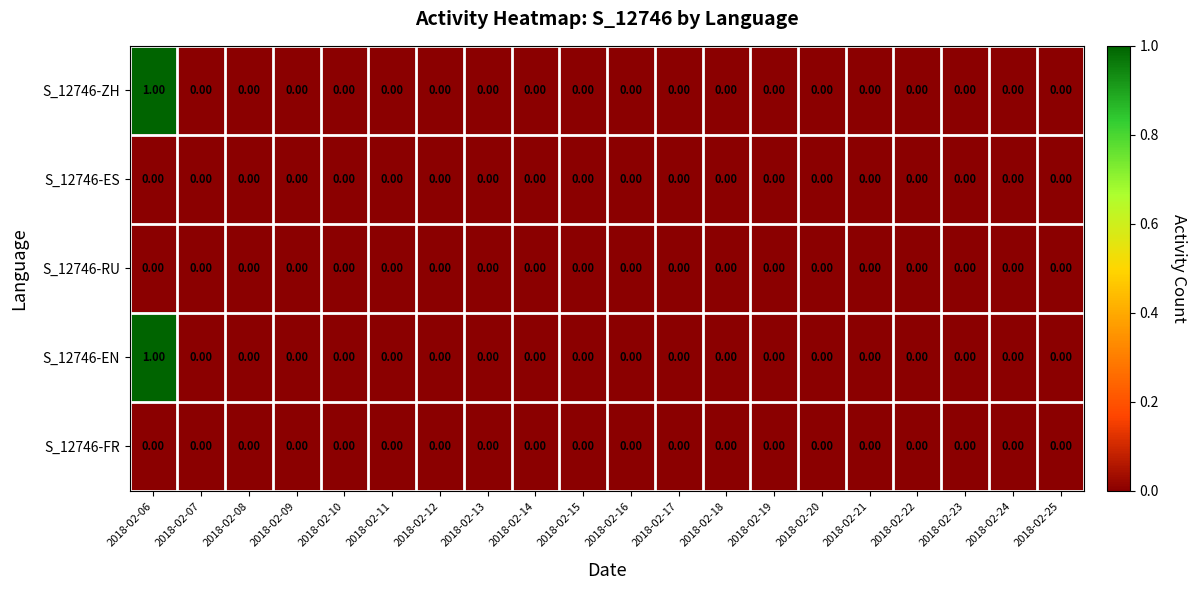

At which category is the sum across all series the highest?

2018-02-06